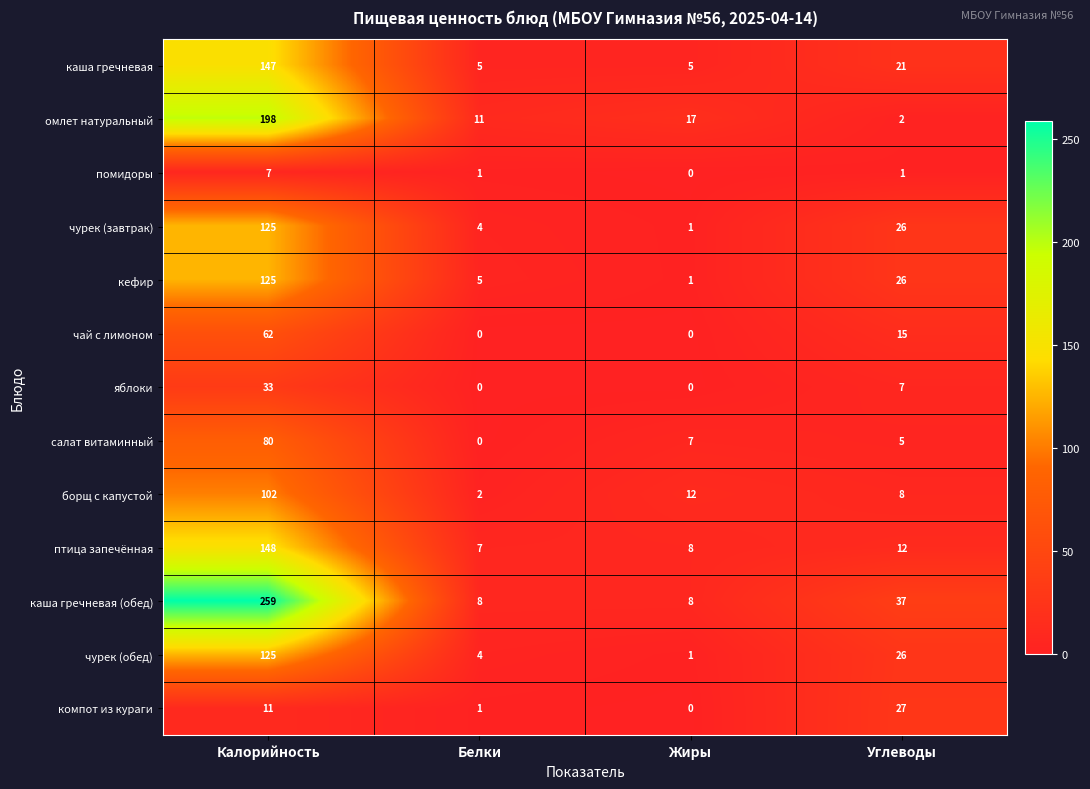

Which label corresponds to the largest value in the chart?

Калорийность